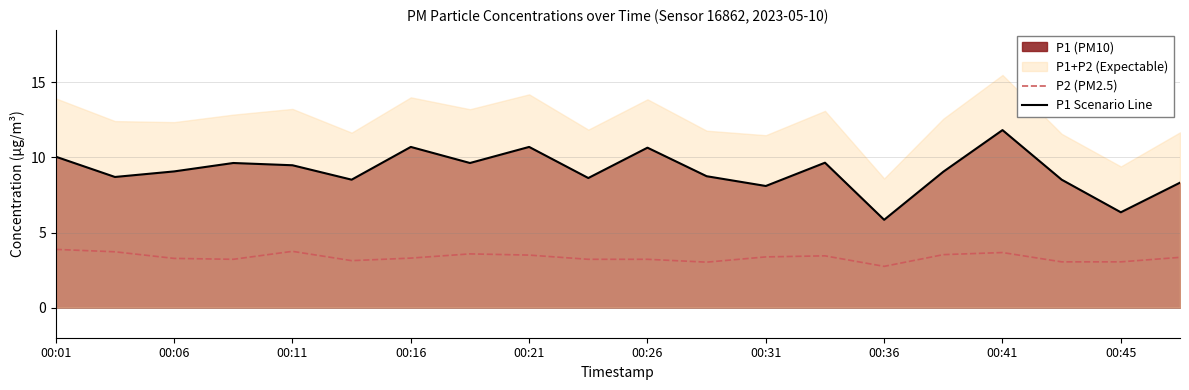

True or false: P2 (PM2.5) and P1 Scenario Line cross at least once.

False